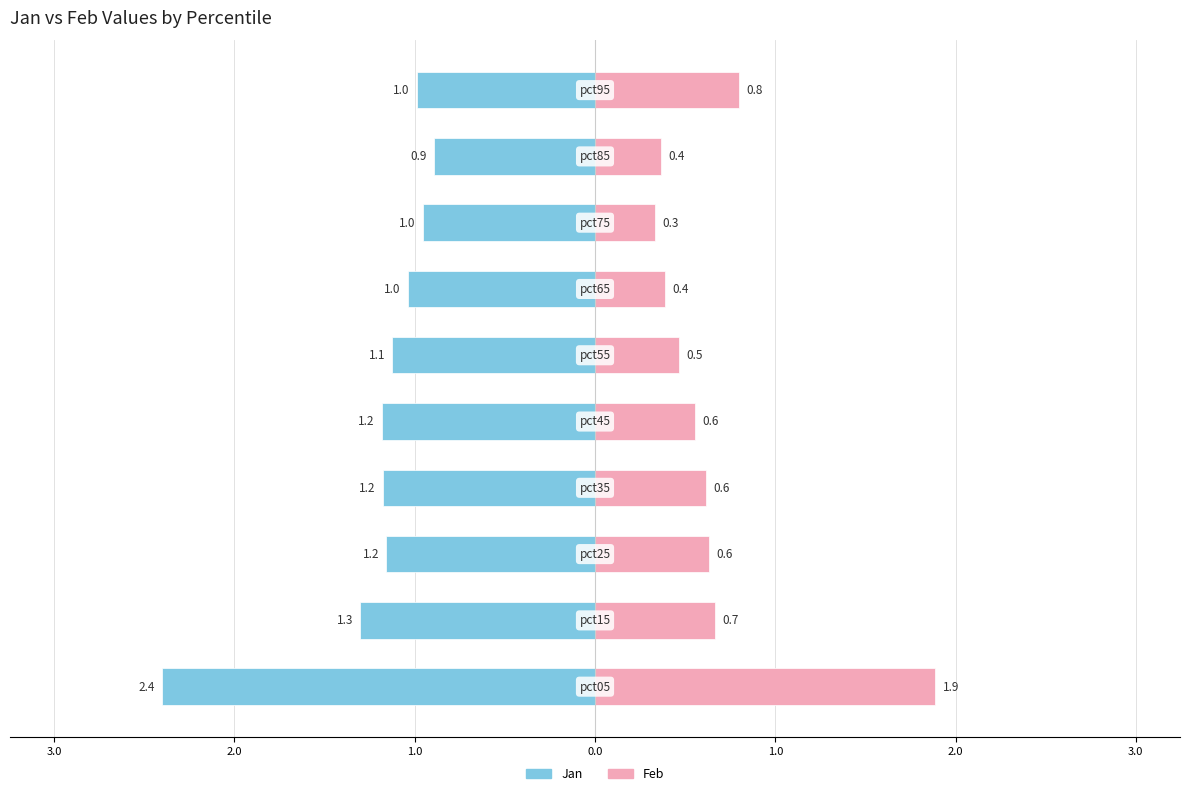

Which has a higher value, 2.0 or 3.0?

2.0